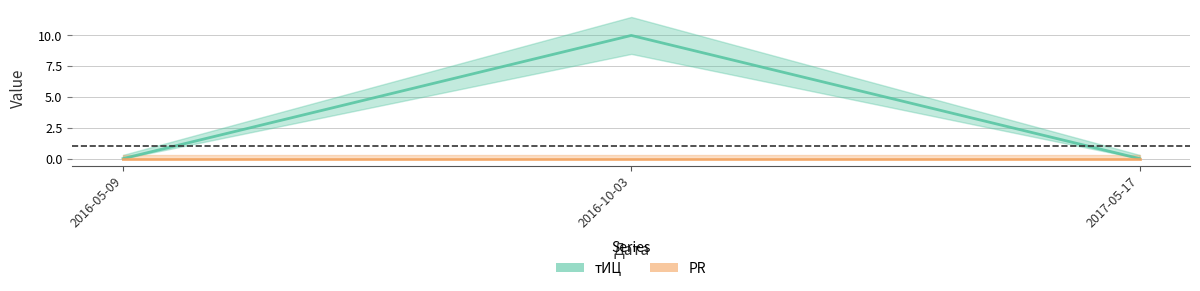

Reading left to right, extract all data points from this chart.

2016-05-09=0	2016-10-03=10	2017-05-17=0